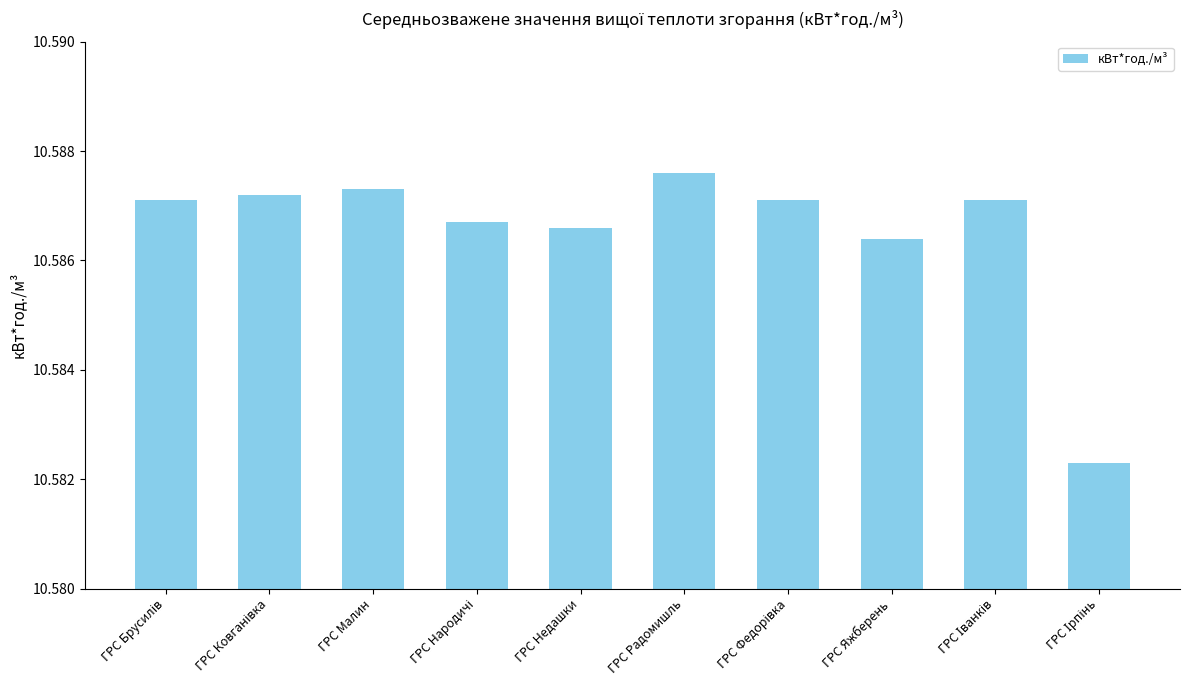

At which category does the chart reach its peak across all series?

ГРС Радомишль